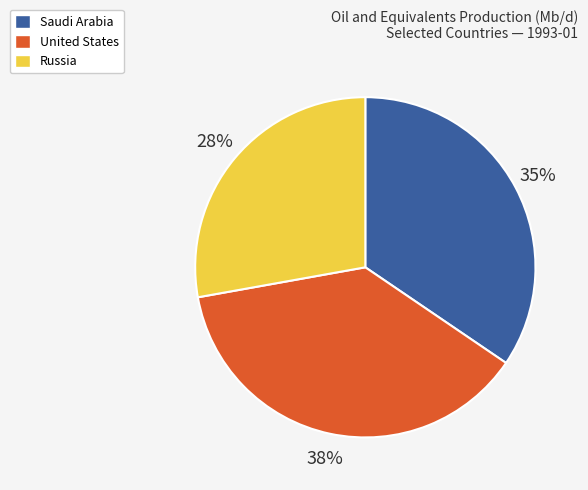

To the nearest percent, what is the difference between the largest and smallest slice percentages?

10%